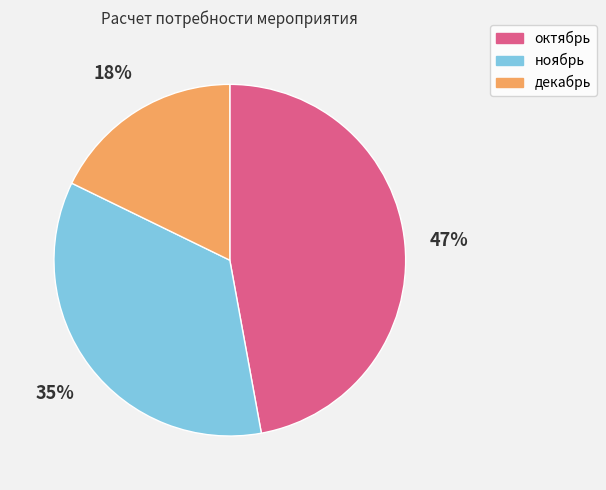

To the nearest percent, what is the difference between the декабрь and октябрь slice percentages?

29%